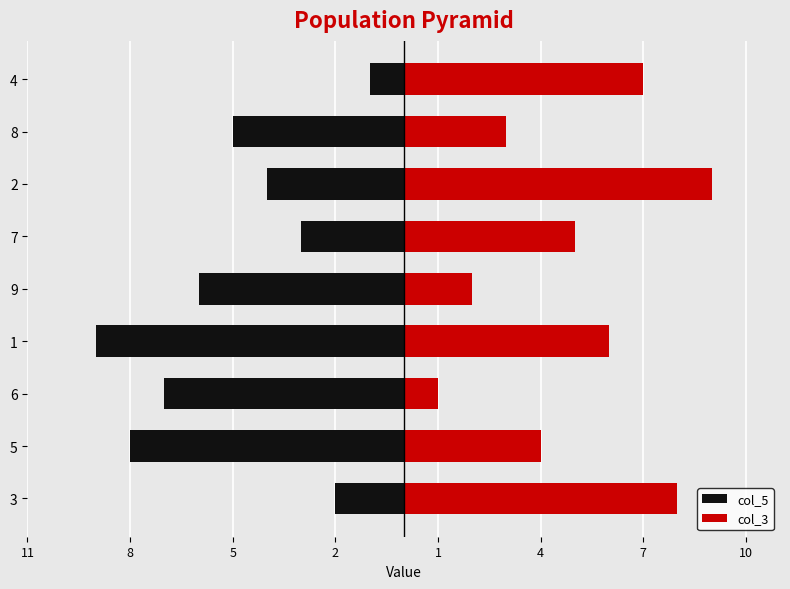

How many distinct data groups are displayed?

2